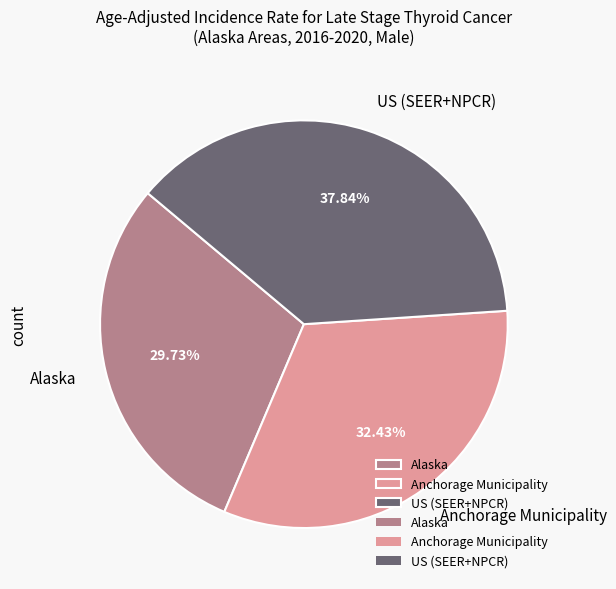

Rank the categories by value from lowest to highest.

Alaska, Anchorage Municipality, US (SEER+NPCR)